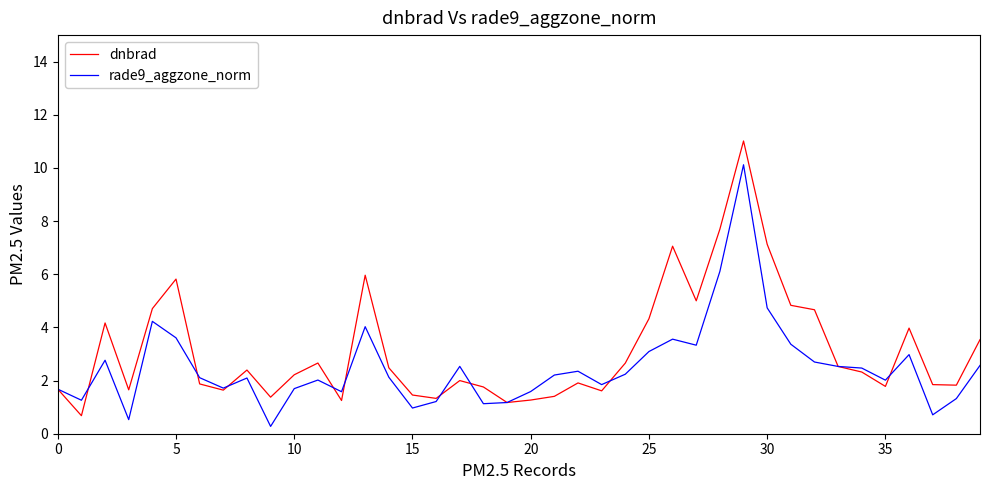

Which series has the largest total across all categories?

dnbrad